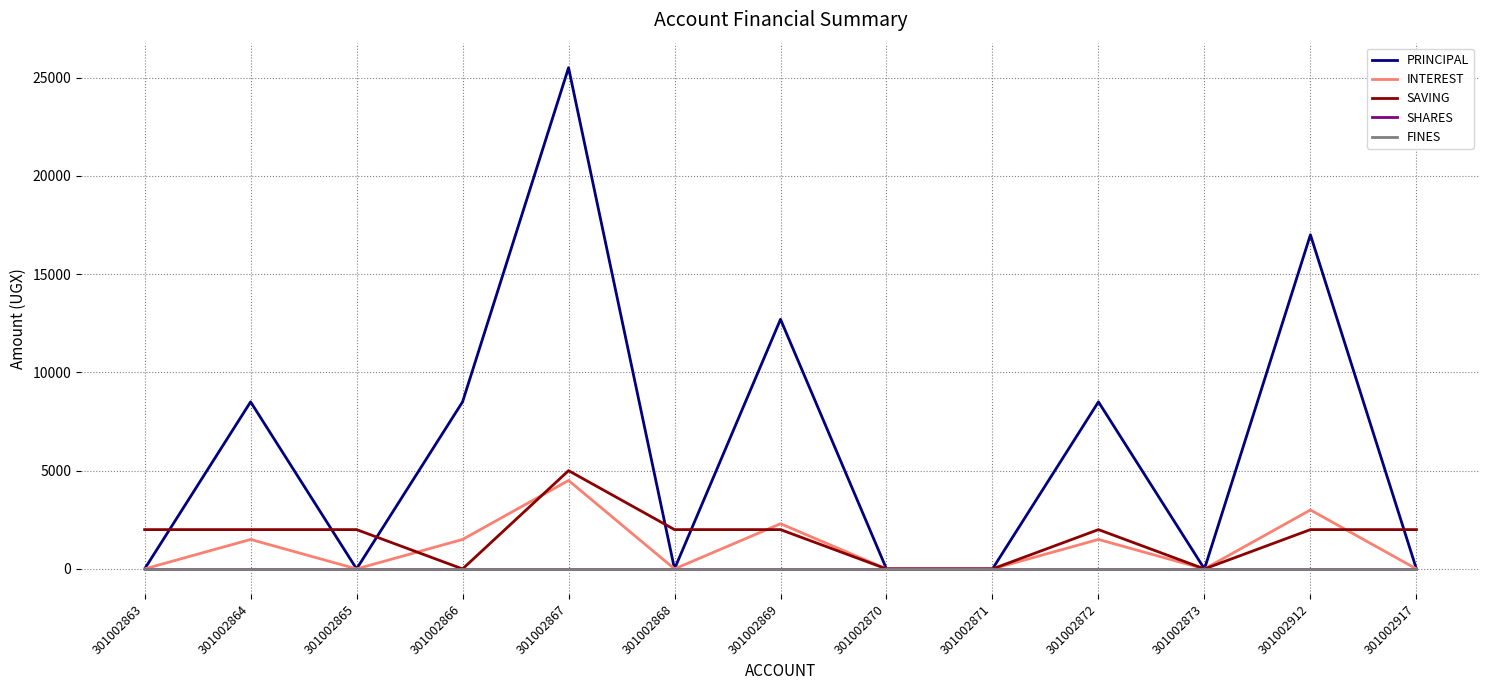

What is the difference between the maximum and minimum values in the PRINCIPAL series?

25500